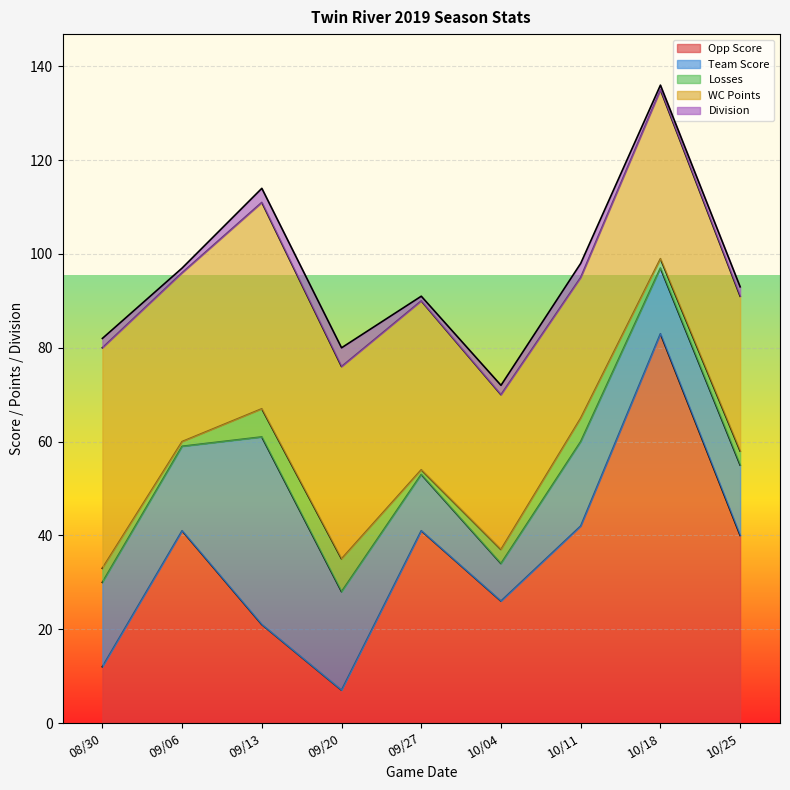

Does the chart display data point markers on the line(s)?

No